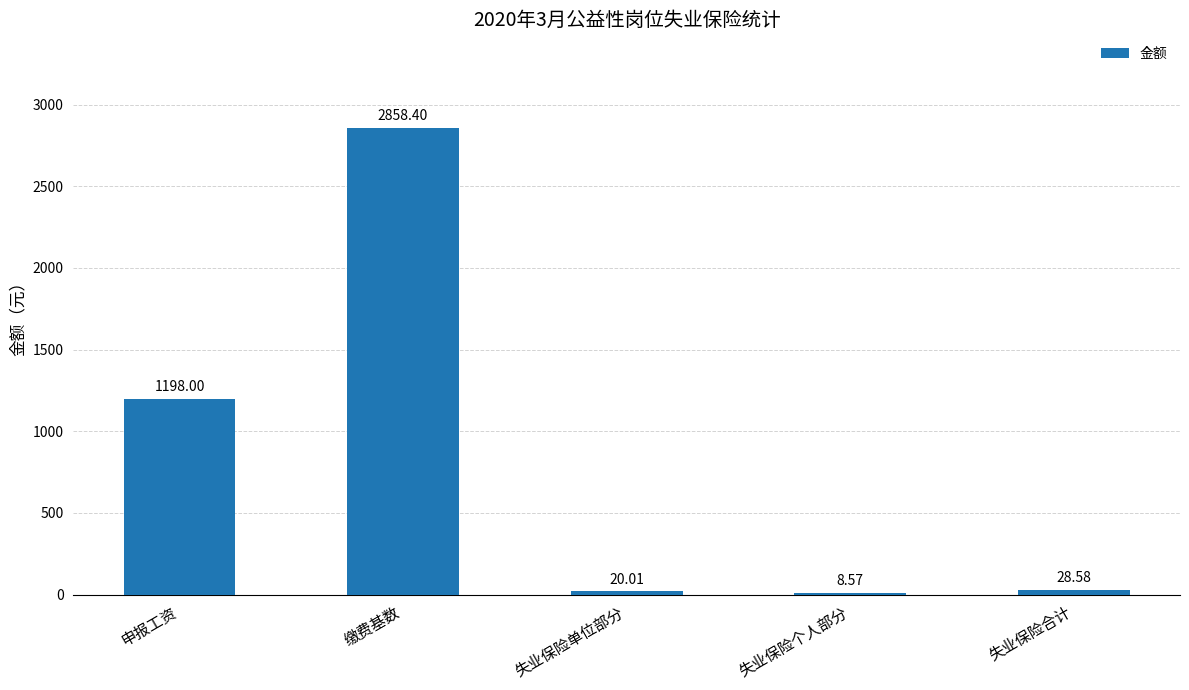

Reading left to right, transcribe all the data shown in this chart.

申报工资=1198.0	缴费基数=2858.4	失业保险单位部分=20.0	失业保险个人部分=8.6	失业保险合计=28.6